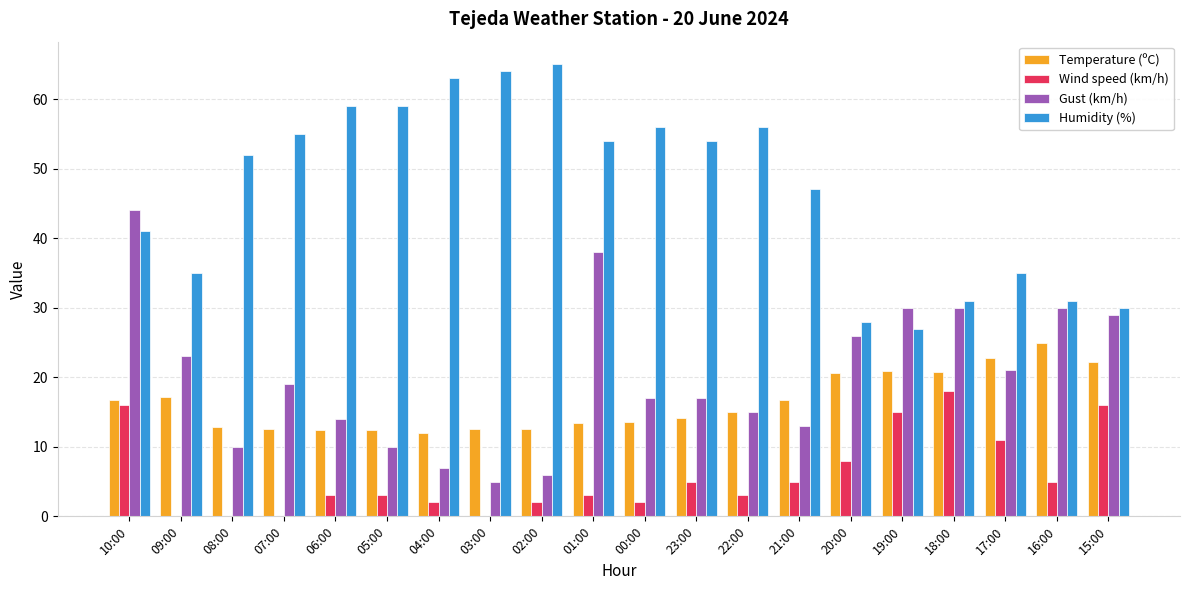

What is the total value across all series at 23:00?

90.1